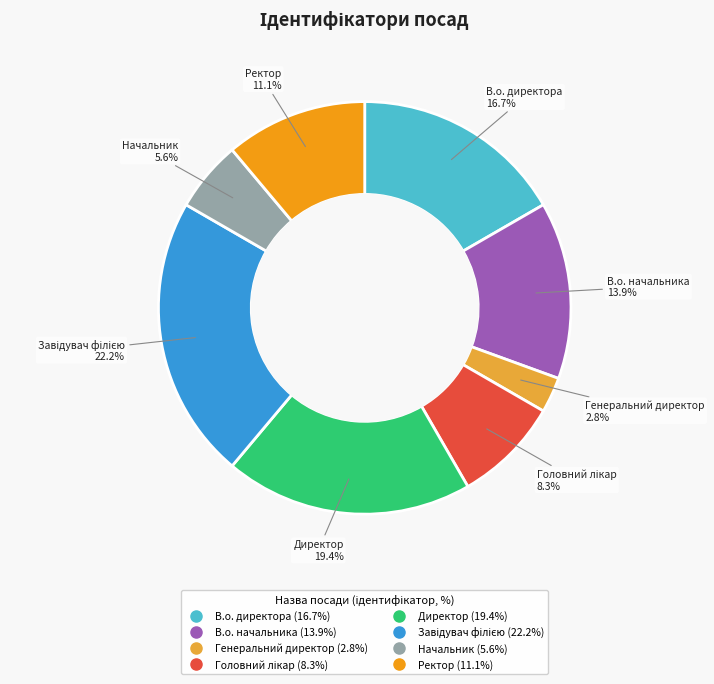

How many slices are in this pie chart?

8